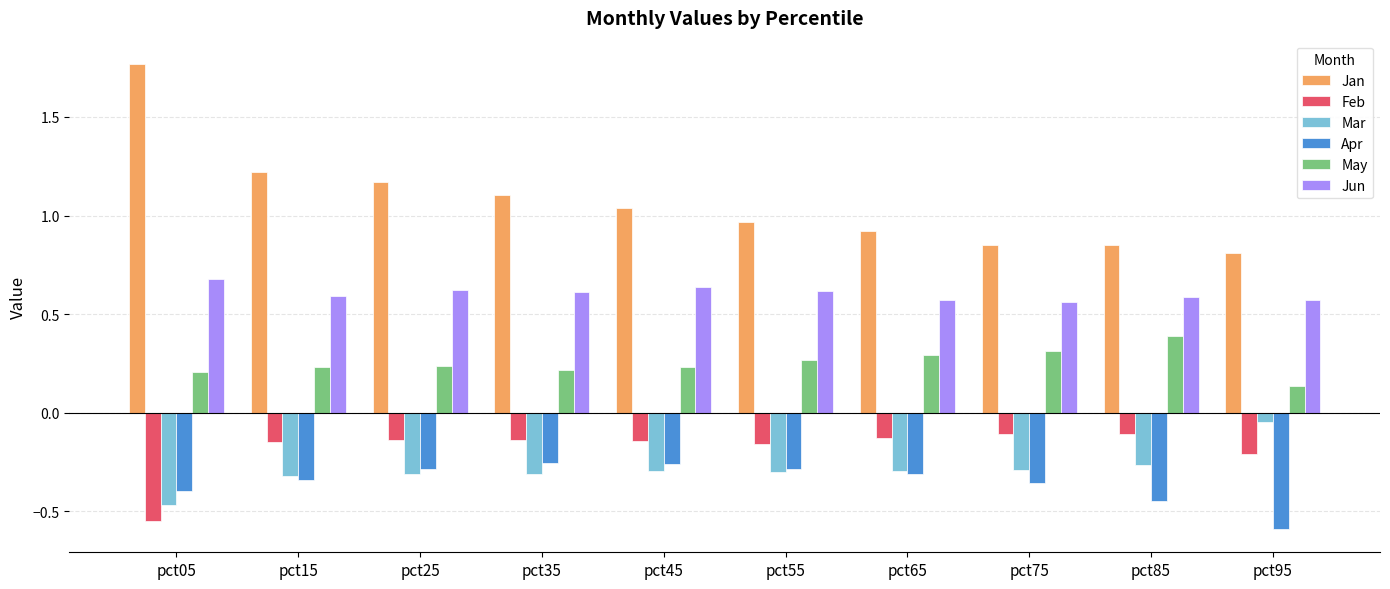

Is the value of Mar at pct95 greater than the value of Jan at pct45?

No